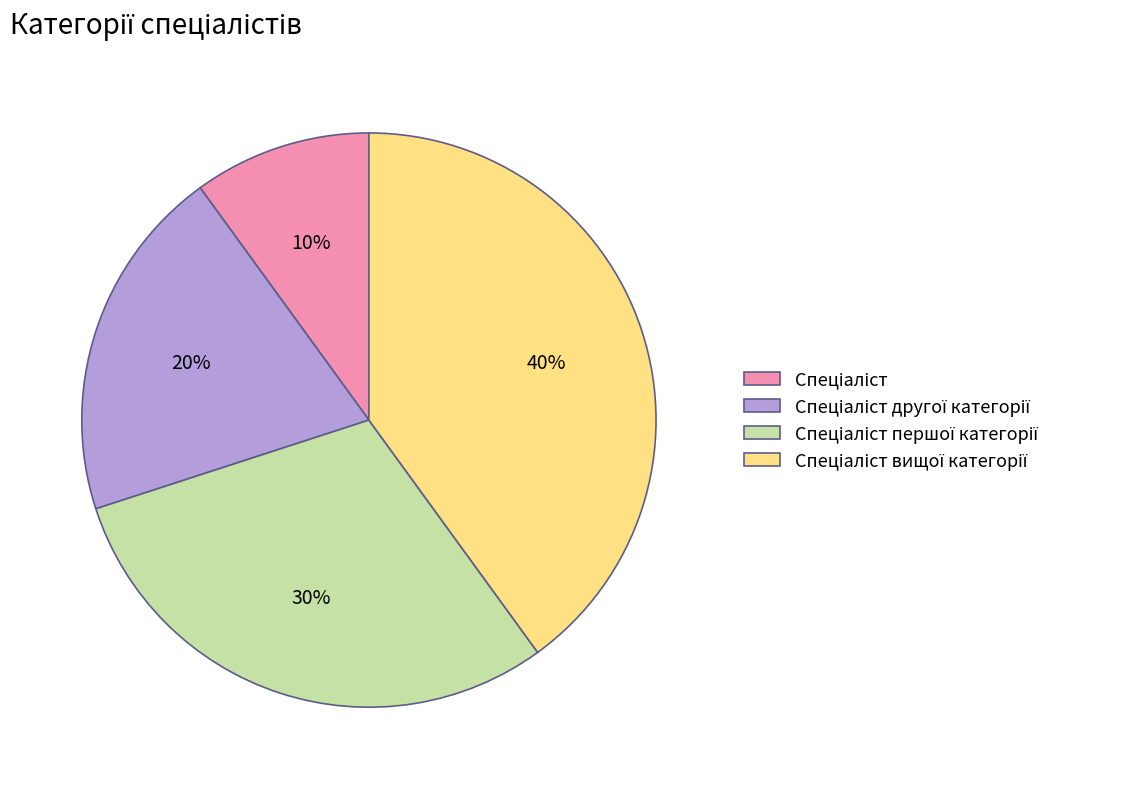

Does any single category account for the majority?

No